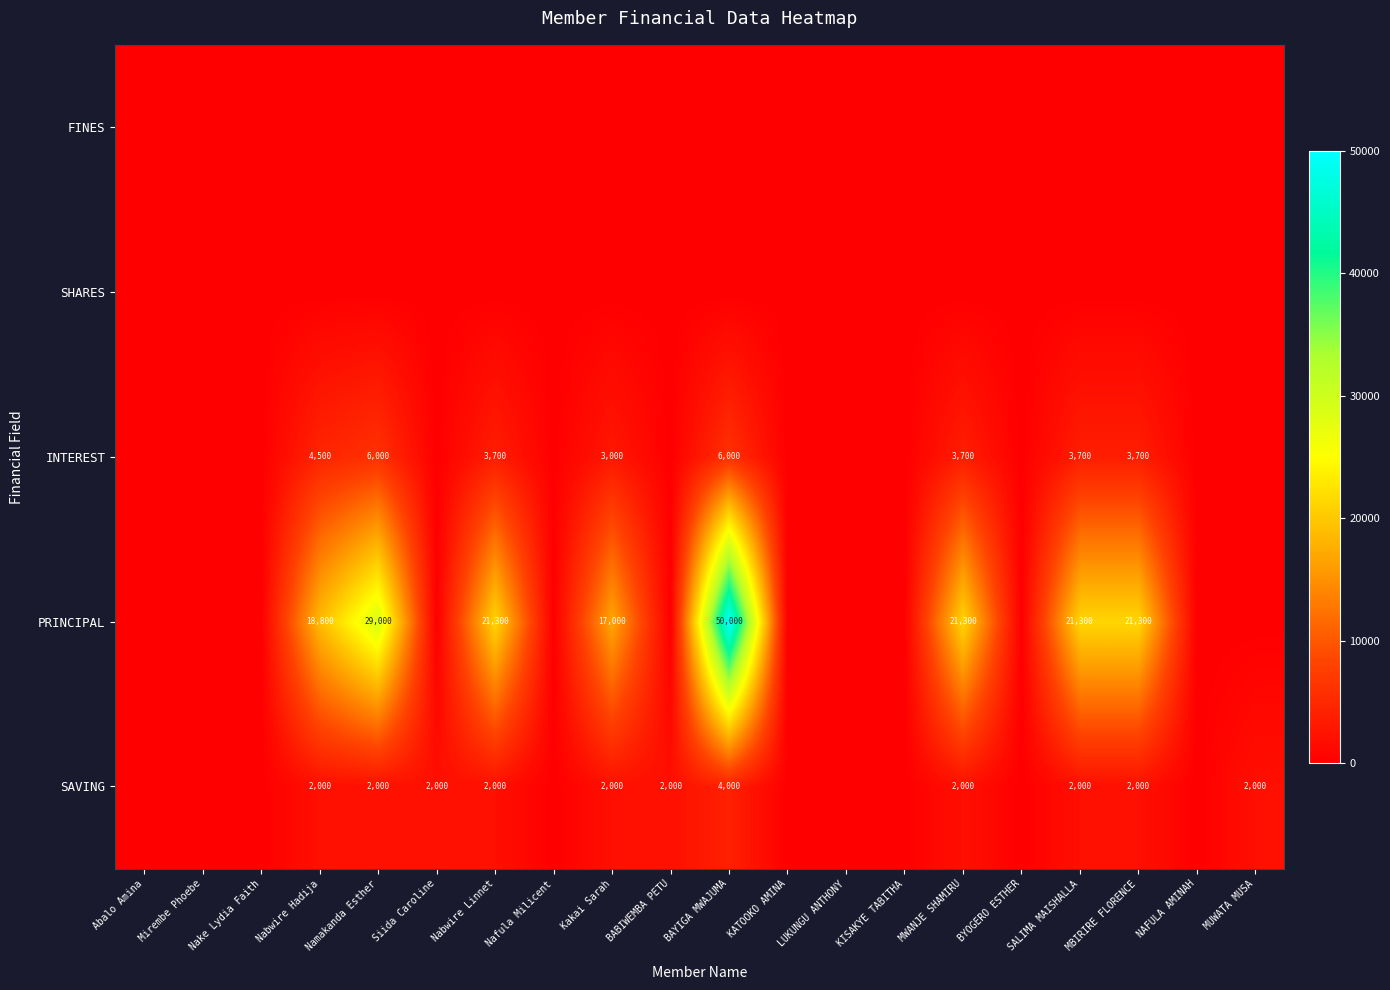

Is it true that SAVING equals 1293 at Kakai Sarah?

False